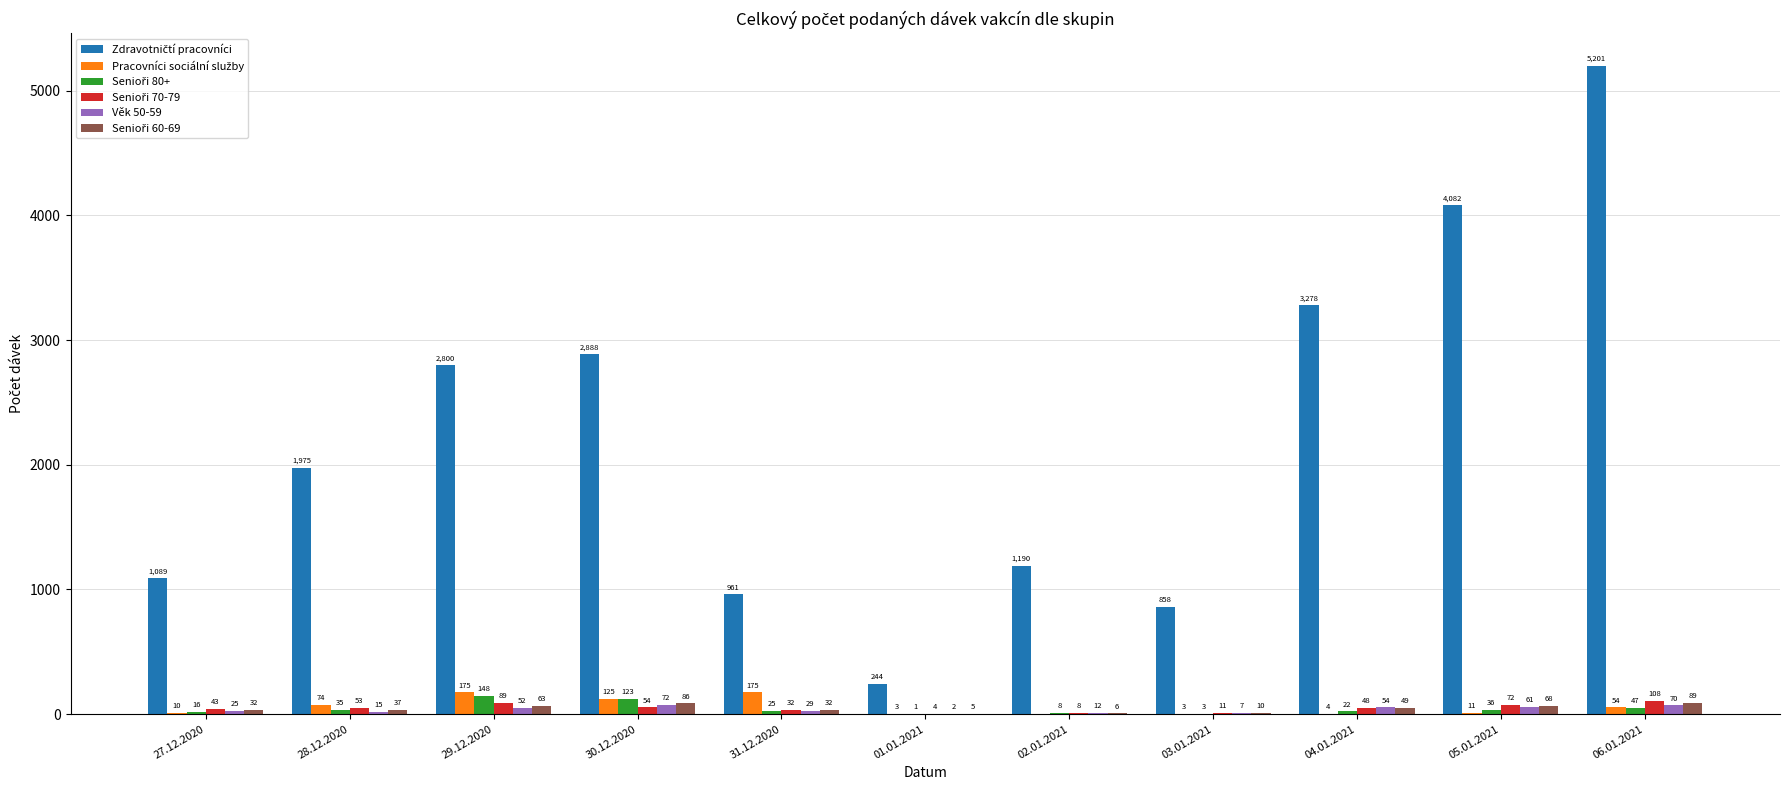

Which category has the highest value in the Věk 50-59 series?

30.12.2020